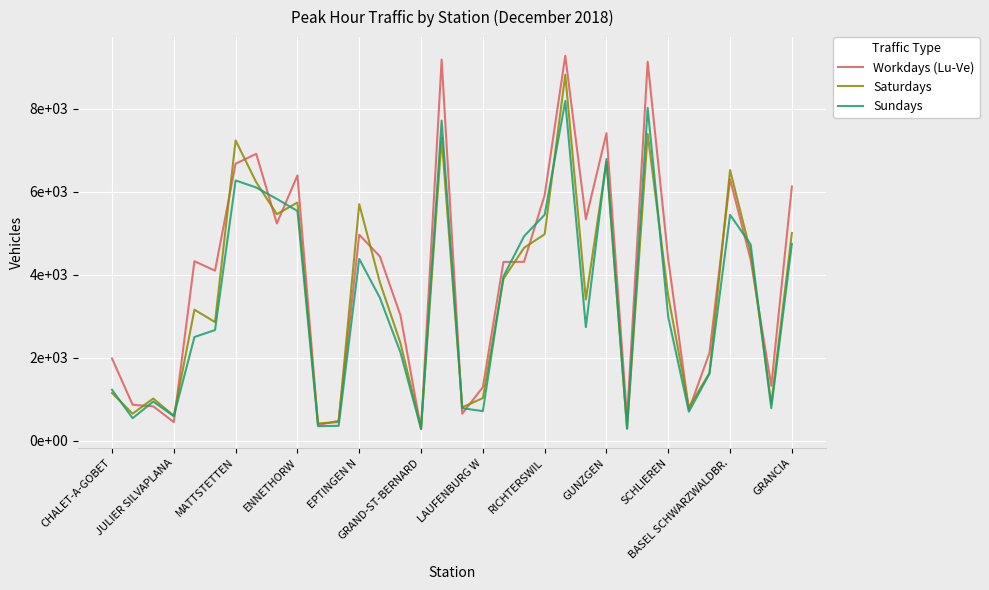

Does the chart display data point markers on the line(s)?

No